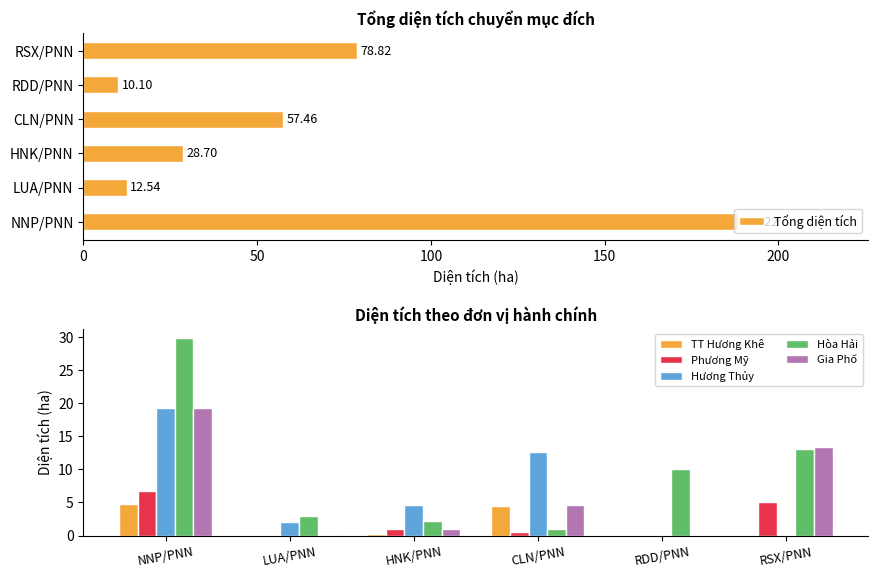

What is the difference between the maximum and minimum values in the Gia Phố series?

19.2